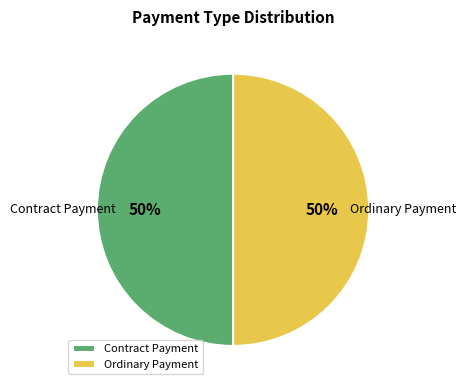

How many segments does this pie chart have?

2